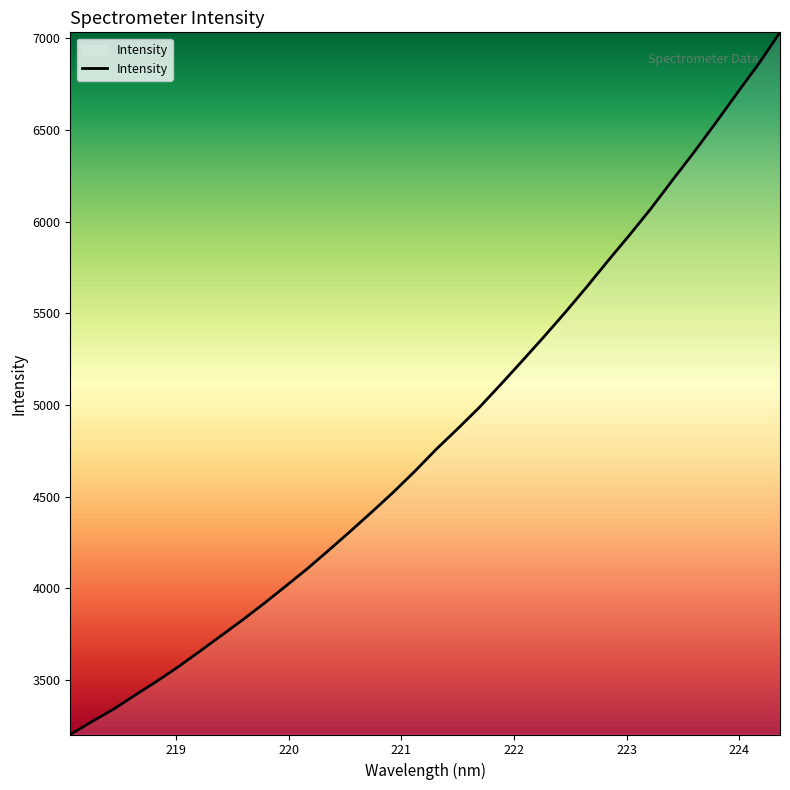

What is the smallest value displayed?

3202.3